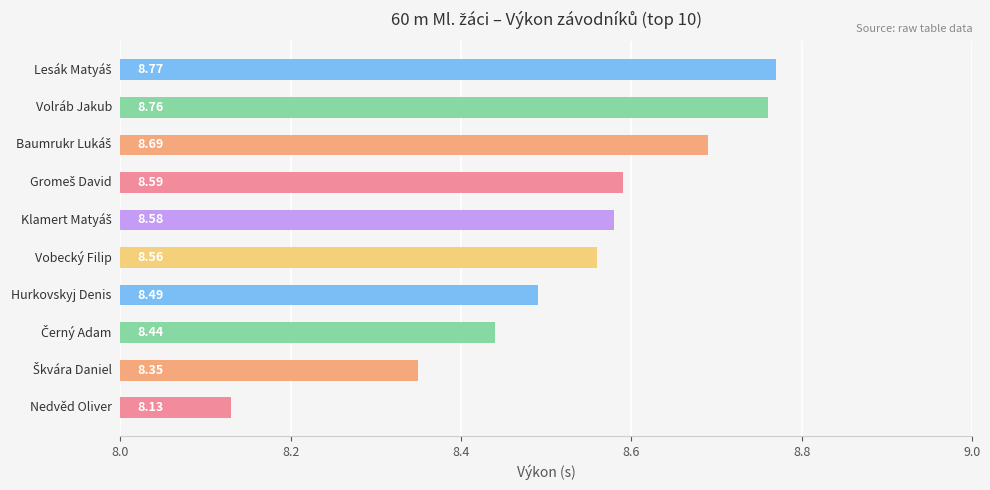

How many values are between 8 and 9?

10